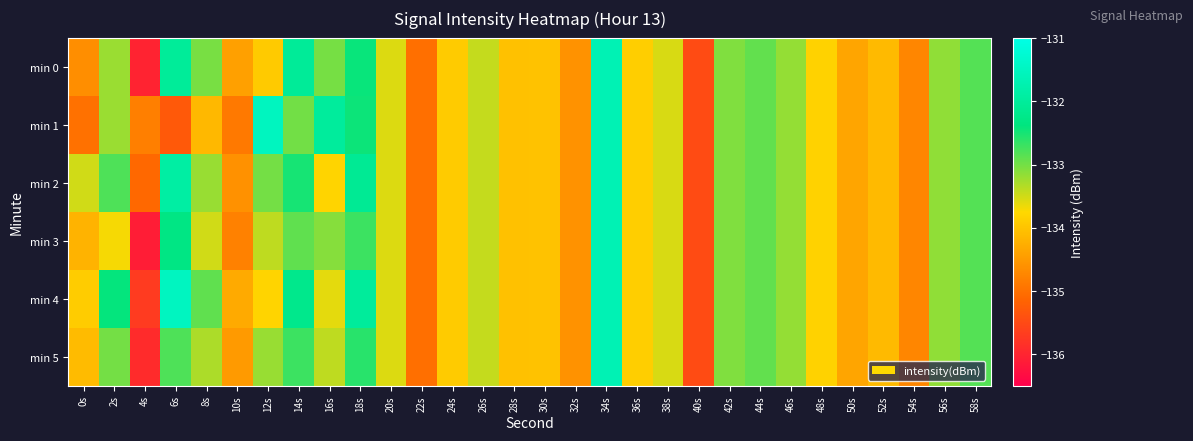

At 48s, list the series in order from largest to smallest.

min 0, min 1, min 2, min 3, min 4, min 5